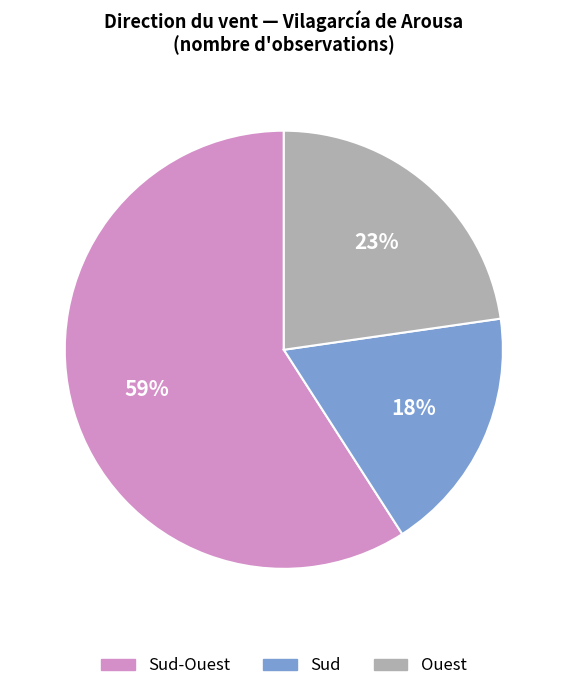

Does any single category account for the majority?

Yes